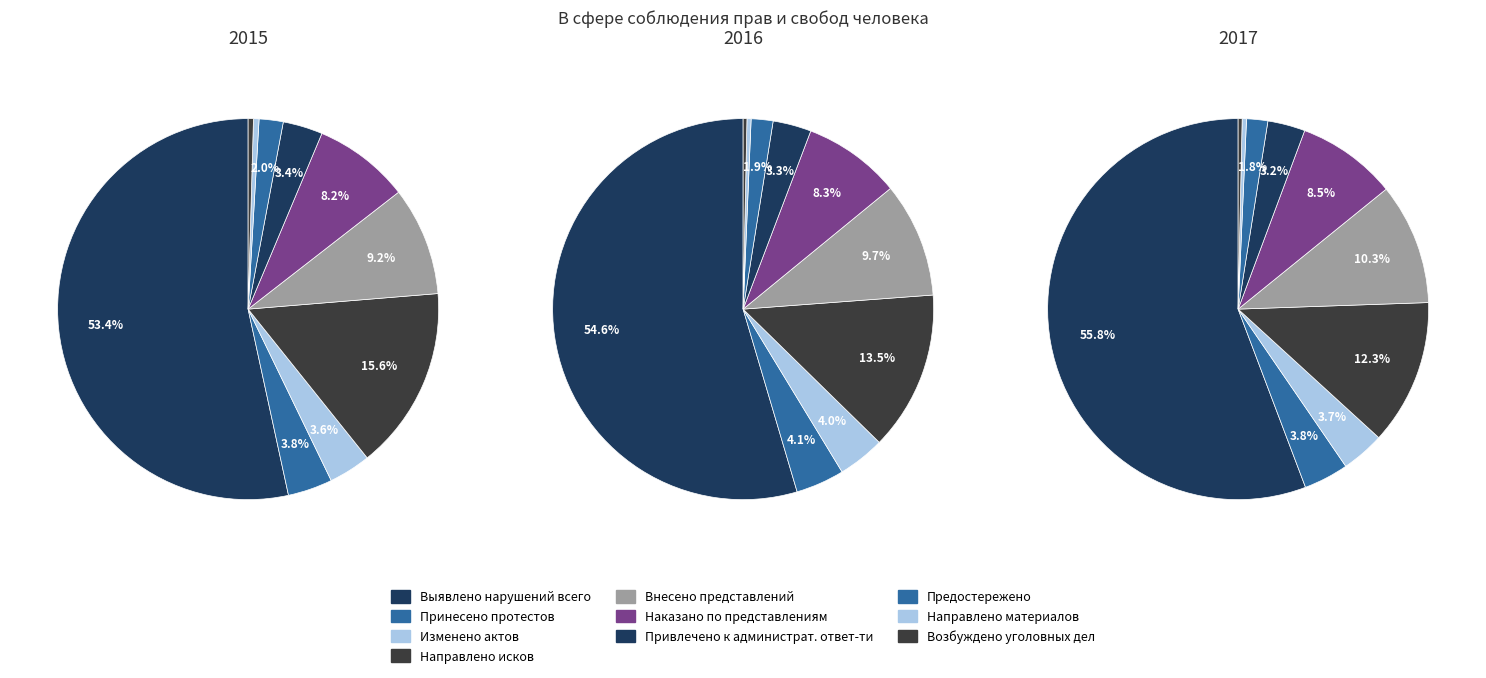

Combined, do Наказано по представлениям and Внесено представлений account for over 50%?

No